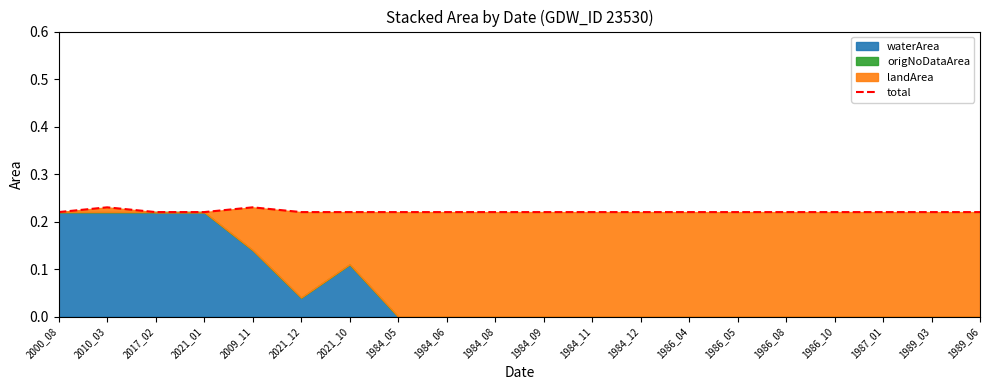

How many interior local peaks (higher than both neighbors) does the data have?

2